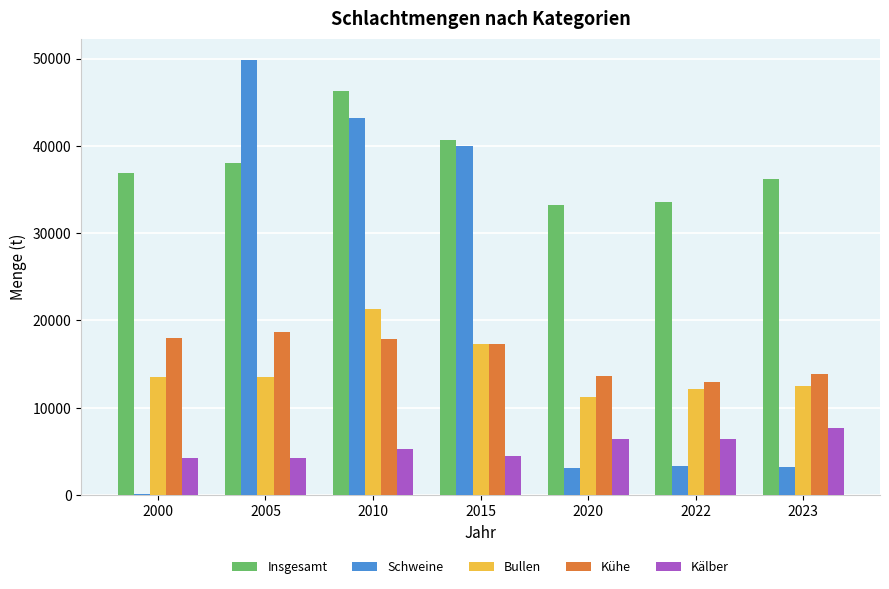

The Kälber series shows 7659 at 2023. True or false?

True